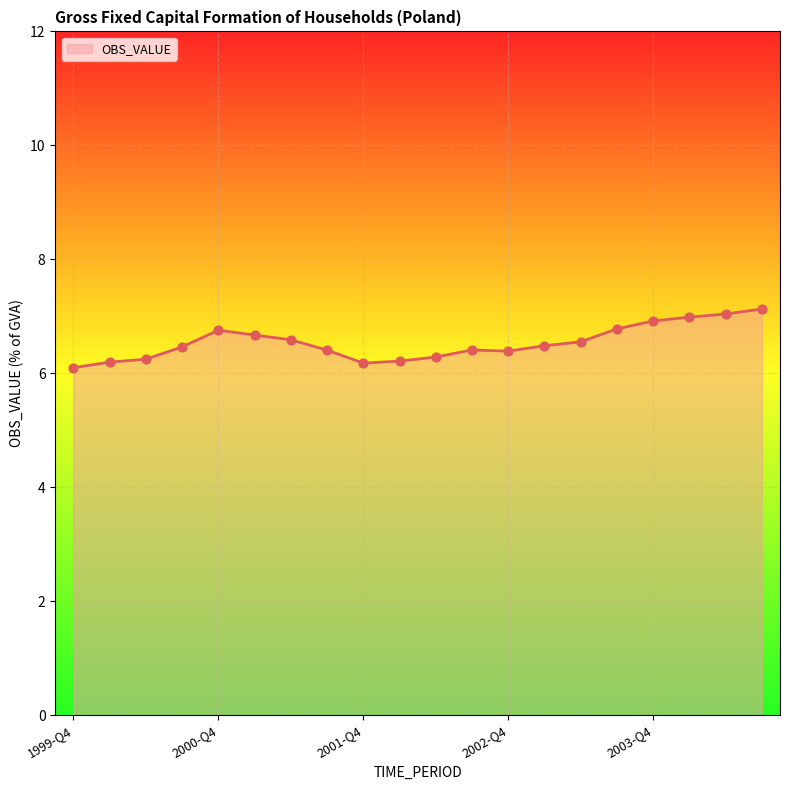

What is the smallest value displayed?

6.1